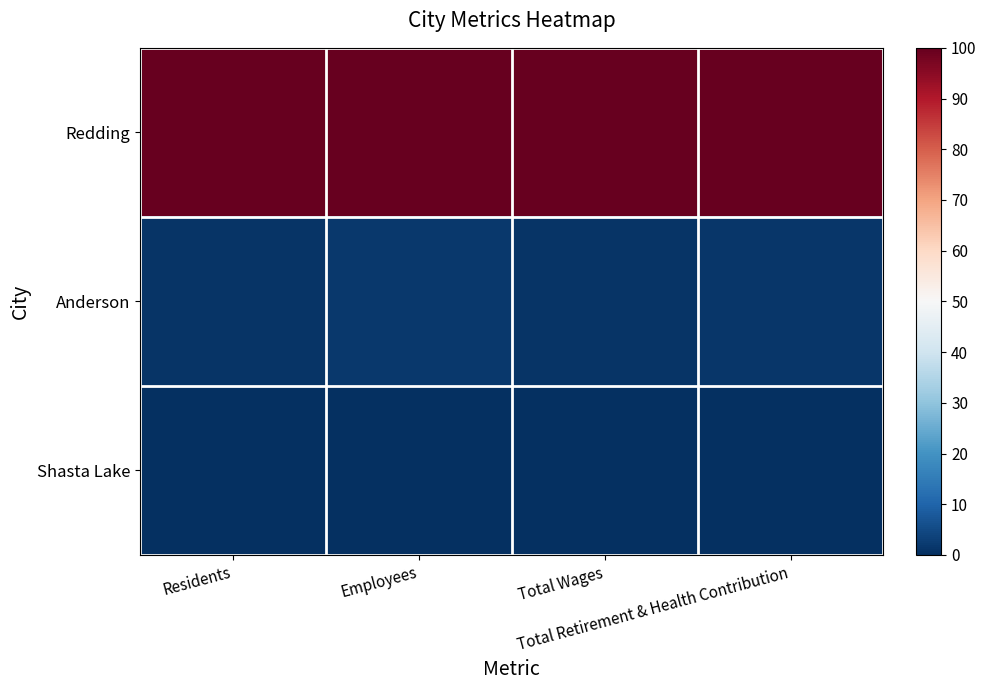

Which series changed the most between Residents and Employees?

Anderson